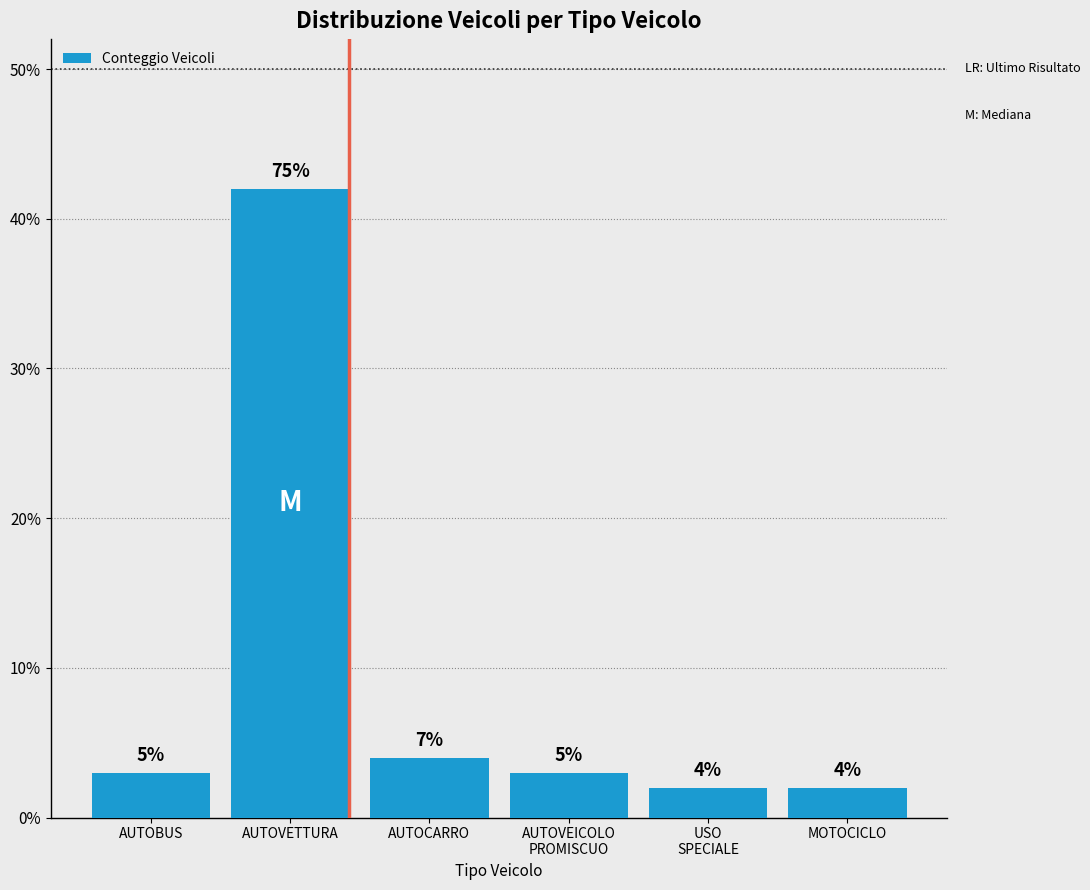

Does the chart contain any negative values?

No